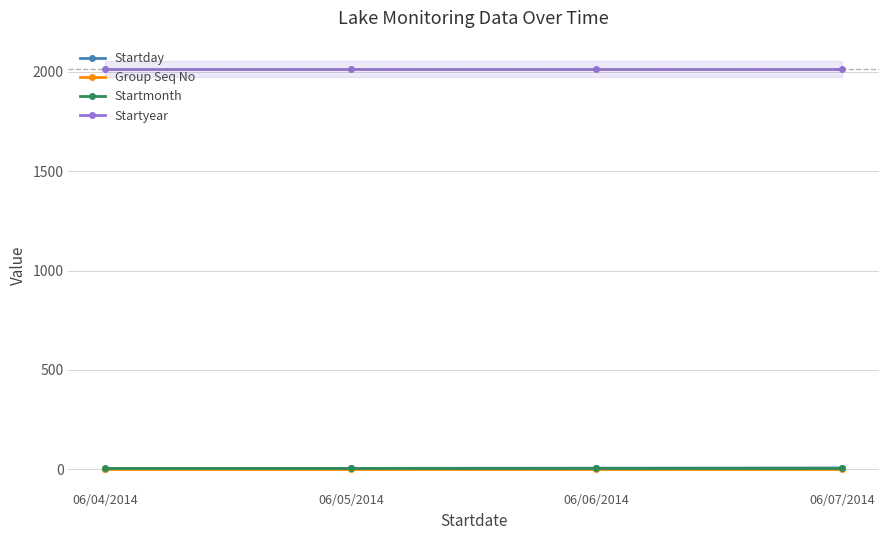

Rank the categories by Startmonth value from lowest to highest.

06/04/2014, 06/05/2014, 06/06/2014, 06/07/2014